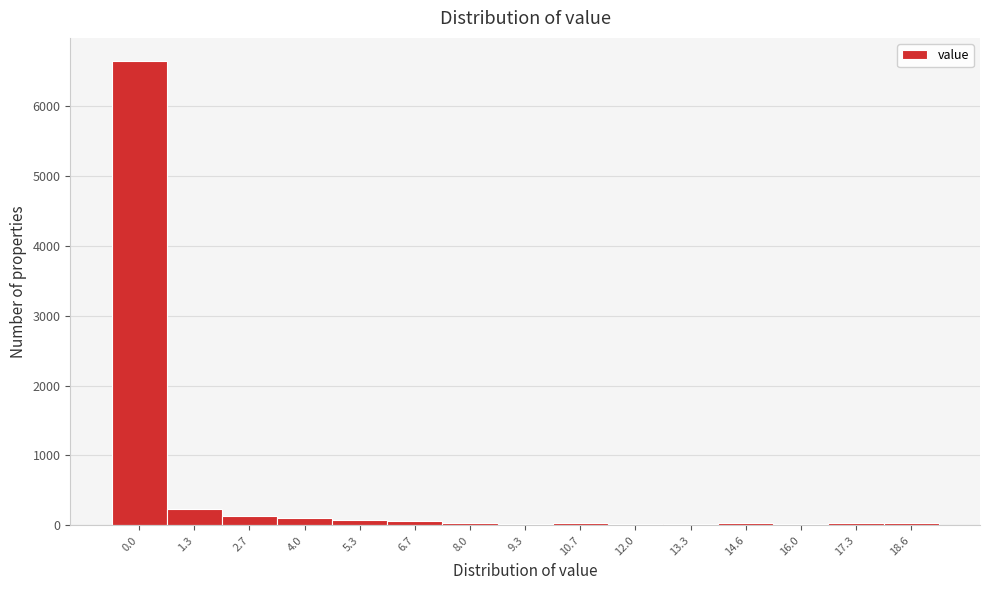

What is the sum of all values?

7506